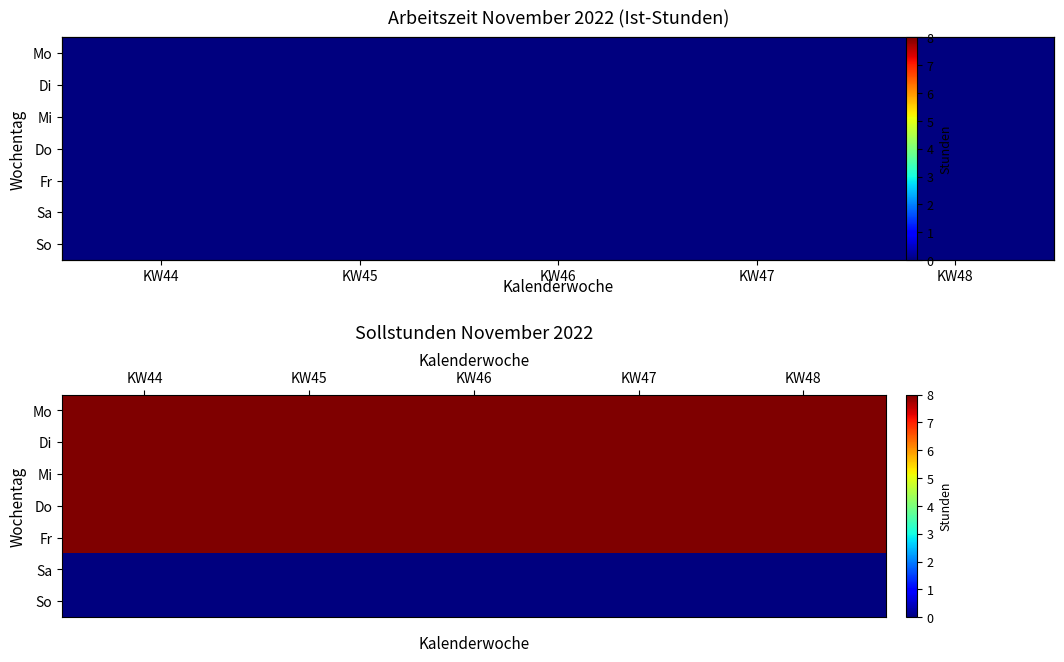

What is the total value across all series at KW46?

40